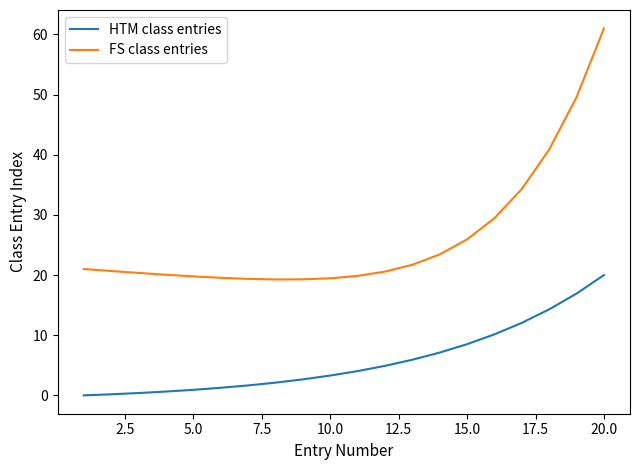

True or false: FS class entries and HTM class entries cross at least once.

False